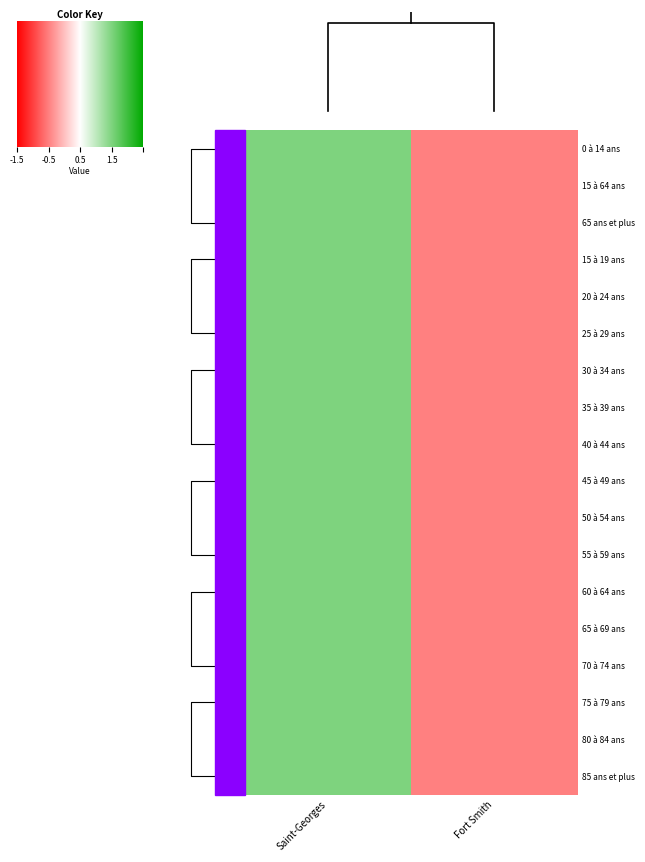

At how many categories does at least one series exceed 0?

1